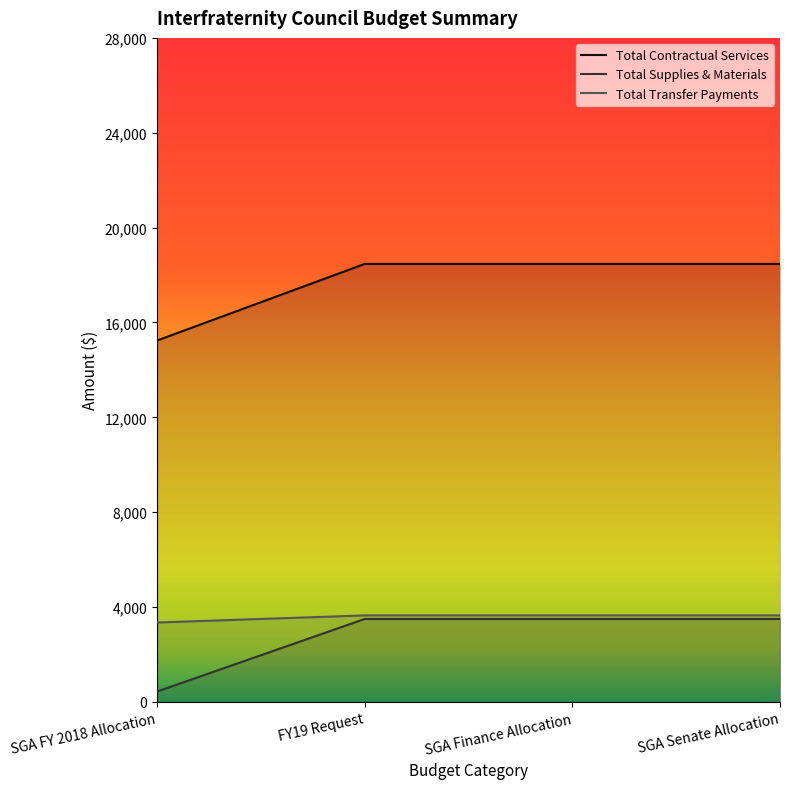

Does the chart display data point markers on the line(s)?

No